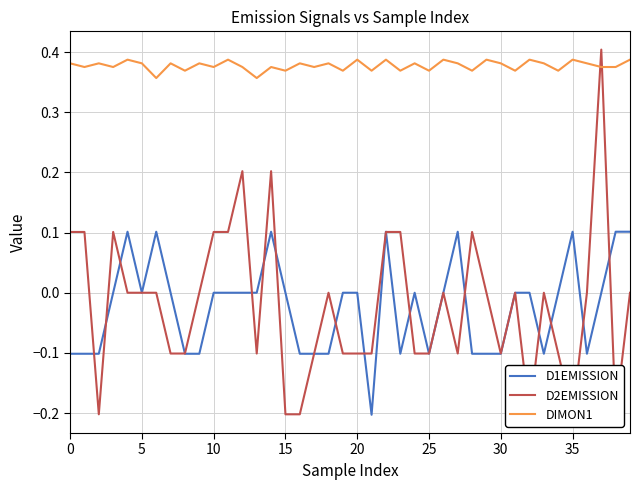

Which has a higher value, 12 or 16?

12